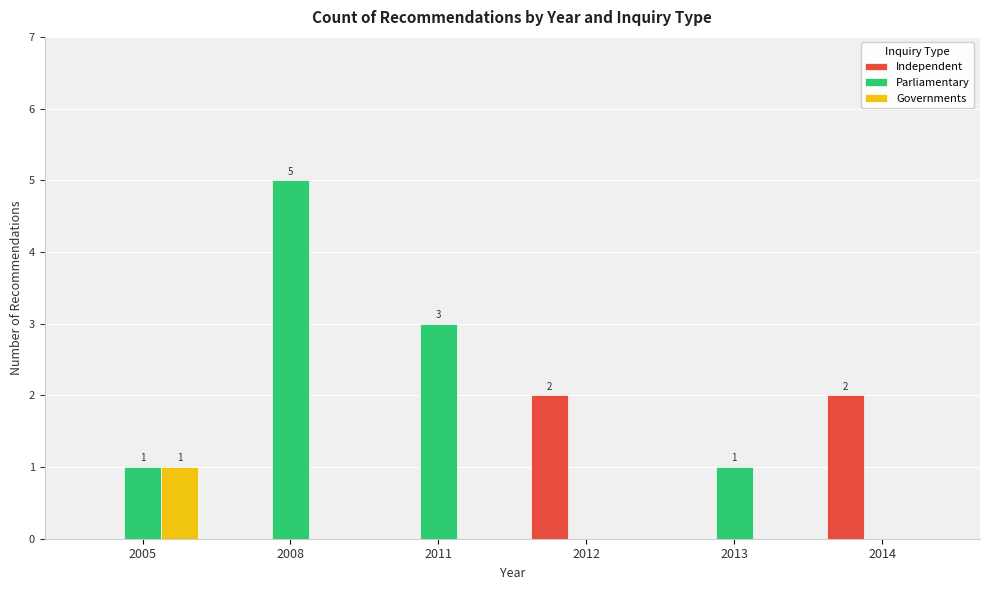

Is the value of Independent at 2014 greater than the value of Governments at 2011?

Yes